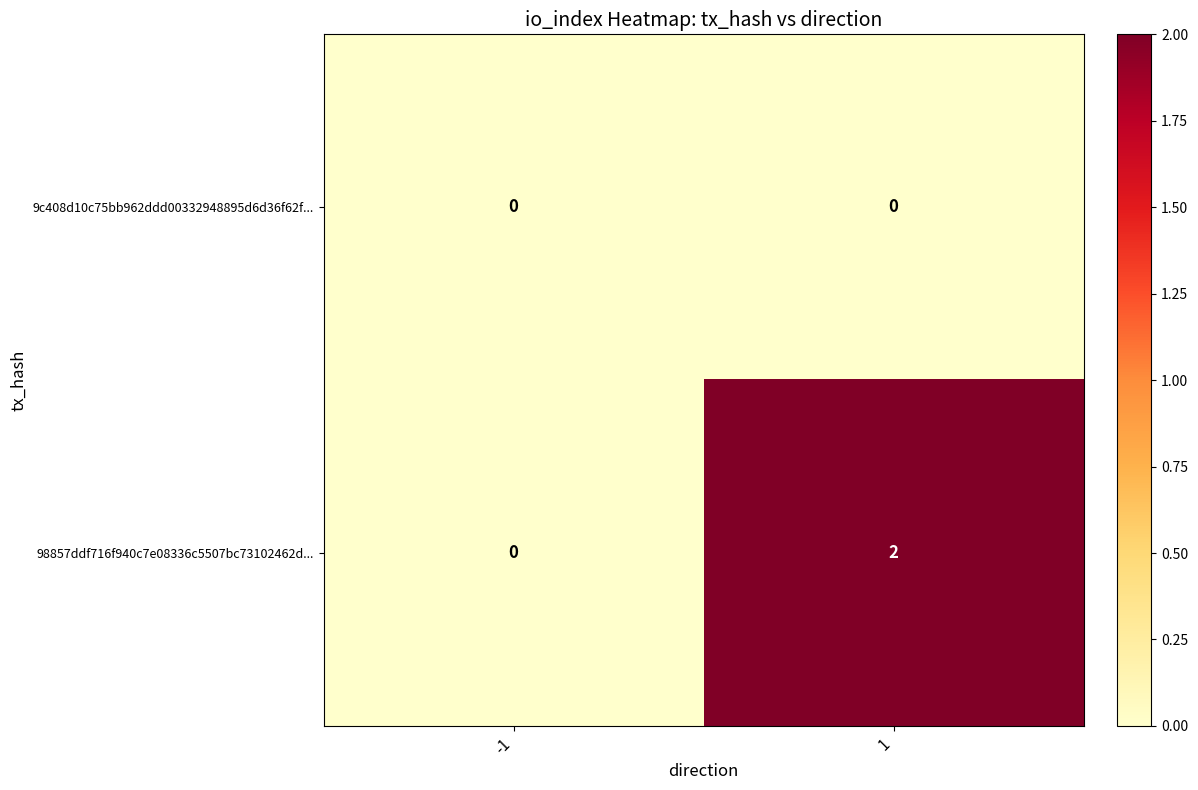

Is it true that 98857ddf716f940c7e08336c5507bc73102462d... equals 4 at 1?

False